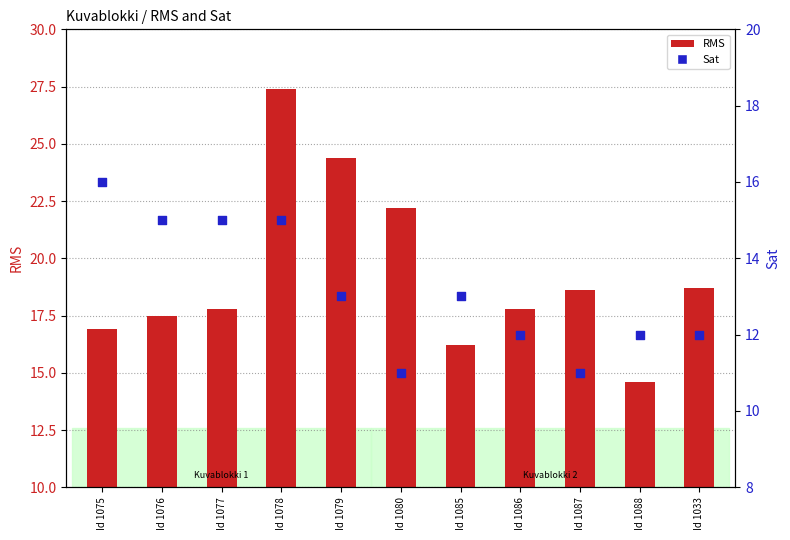

Which series contains the lowest Y value?

Sat